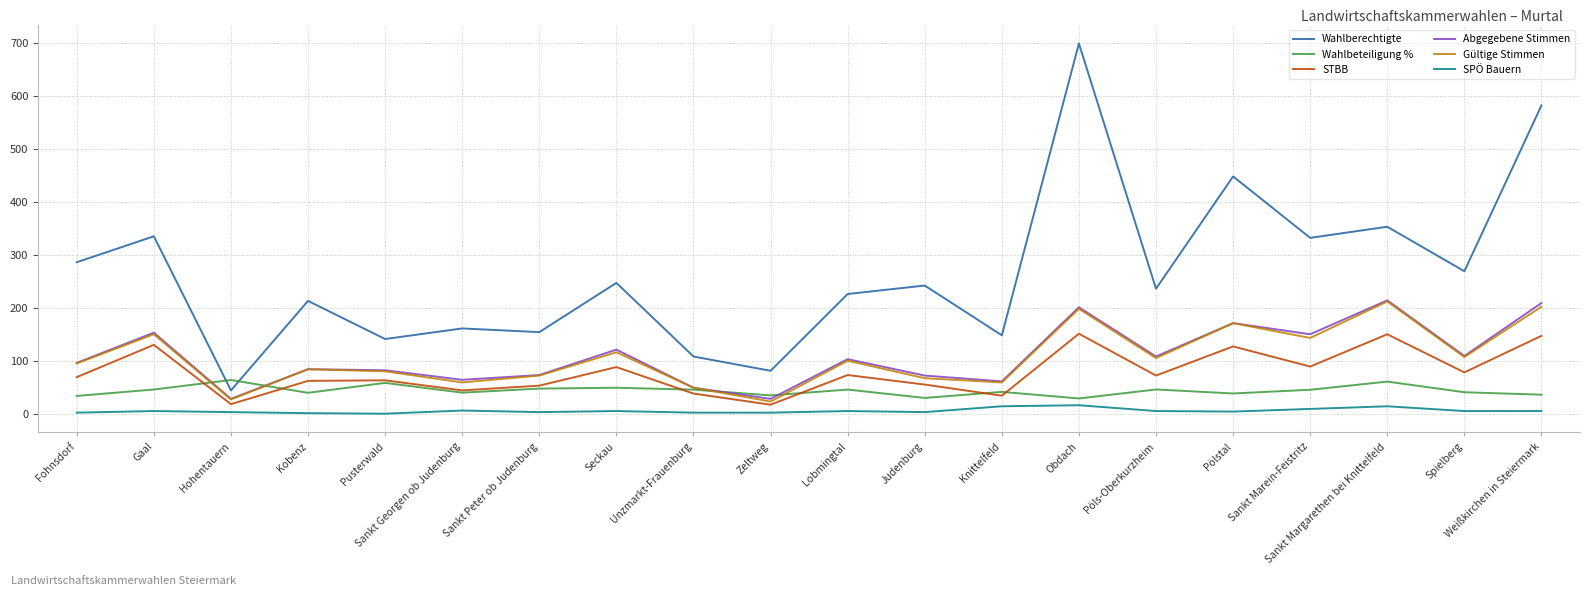

What is the total value across all series at Obdach?

1293.8